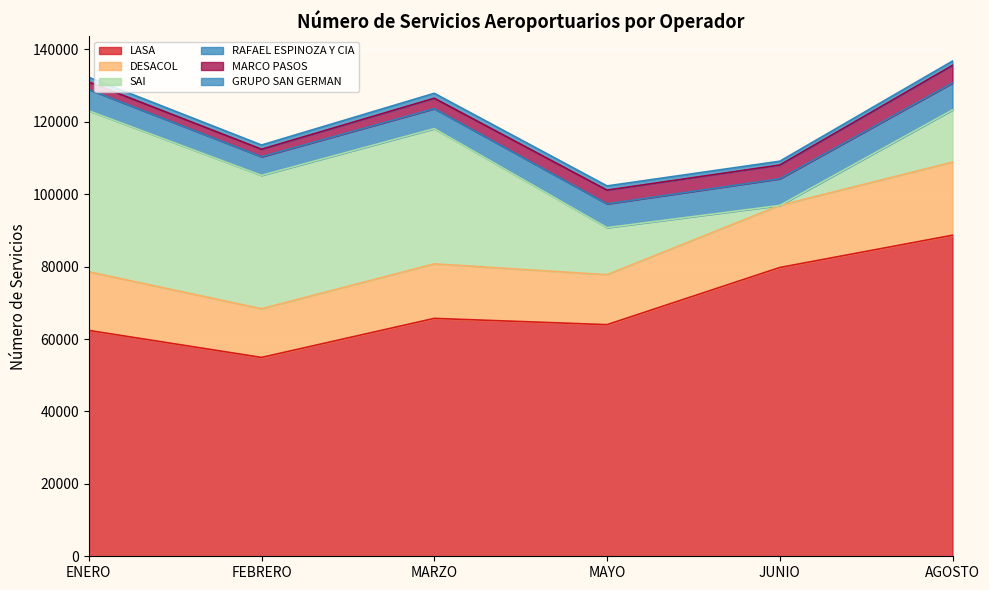

Where does the LASA series first go above 65716?

JUNIO